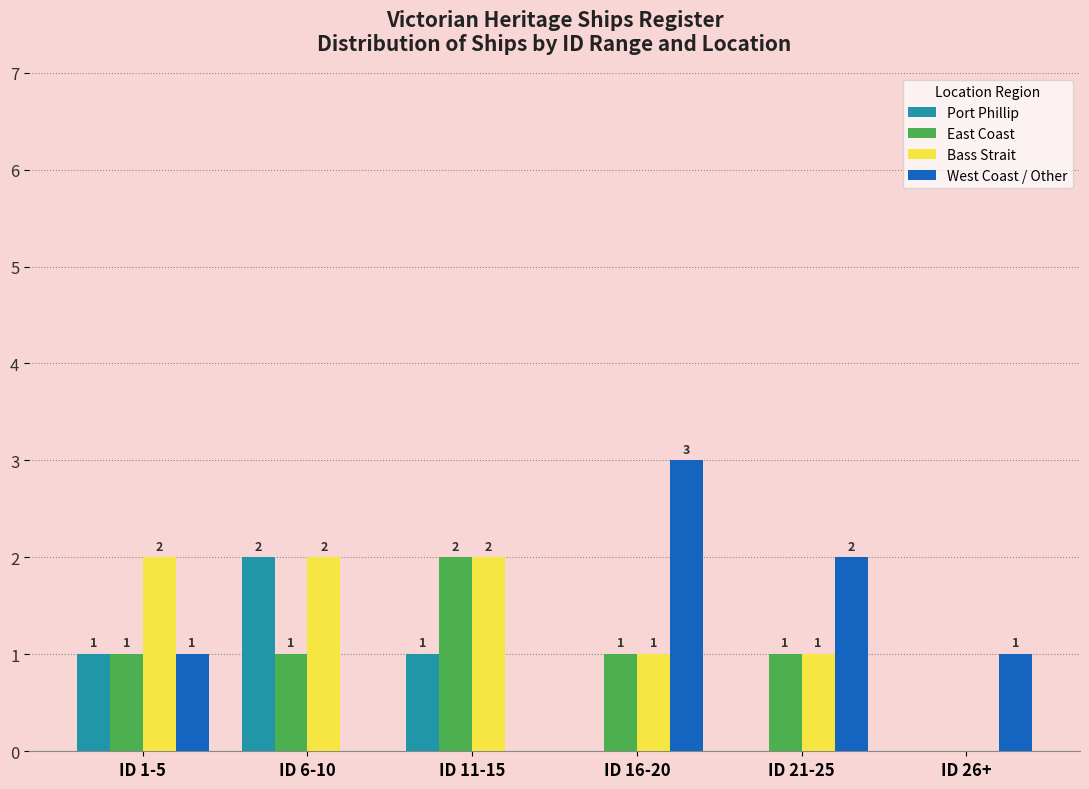

Reading left to right, list all the values displayed in this chart.

Port Phillip: ID 1-5=1	ID 6-10=2	ID 11-15=1	ID 16-20=0	ID 21-25=0	ID 26+=0
East Coast: ID 1-5=1	ID 6-10=1	ID 11-15=2	ID 16-20=1	ID 21-25=1	ID 26+=0
Bass Strait: ID 1-5=2	ID 6-10=2	ID 11-15=2	ID 16-20=1	ID 21-25=1	ID 26+=0
West Coast / Other: ID 1-5=1	ID 6-10=0	ID 11-15=0	ID 16-20=3	ID 21-25=2	ID 26+=1